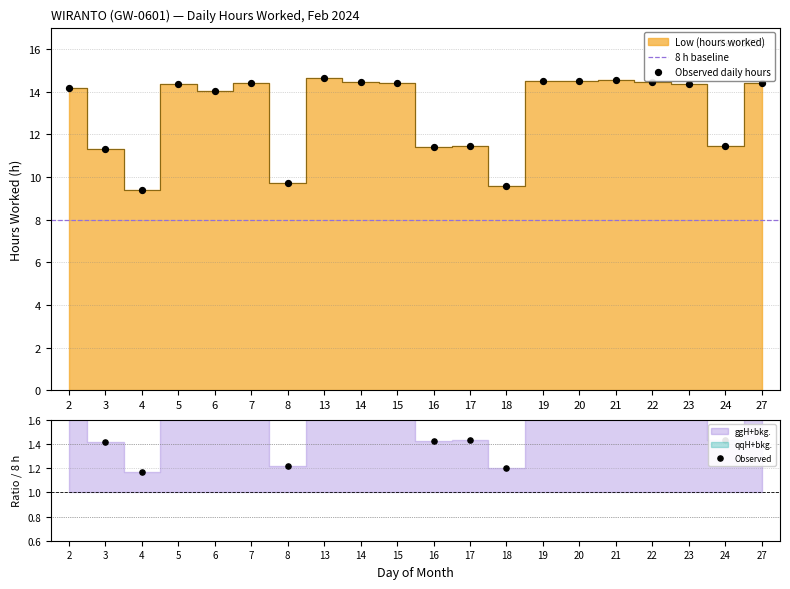

Which has a higher value, 14 or 19?

19